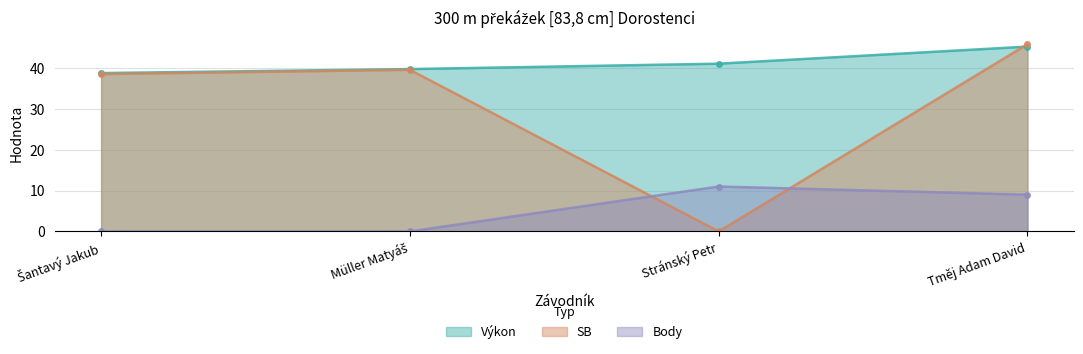

Between Šantavý Jakub and Stránský Petr, which is larger?

Stránský Petr